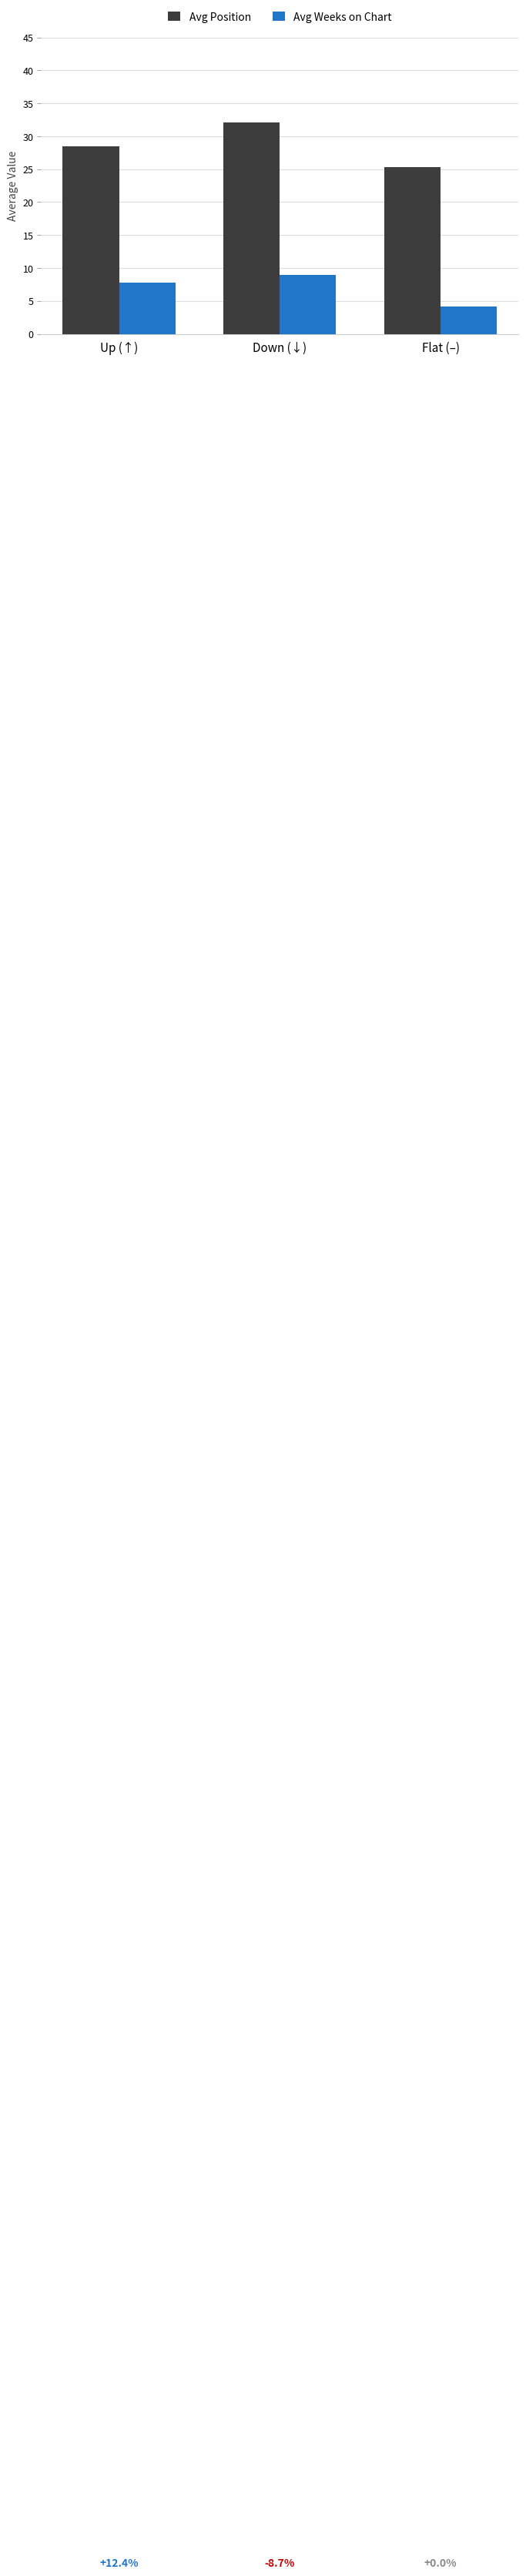

Which category has the highest value across all series?

Down (↓)